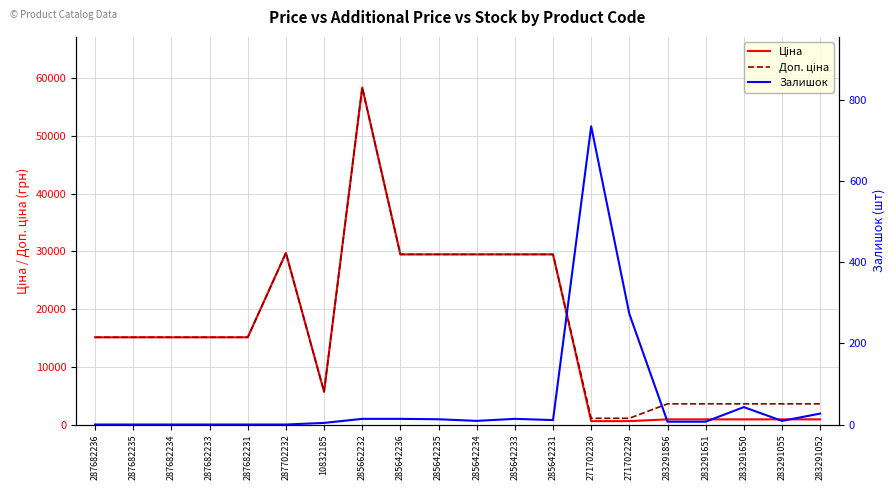

Read the Залишок value at 283291856.

7.0